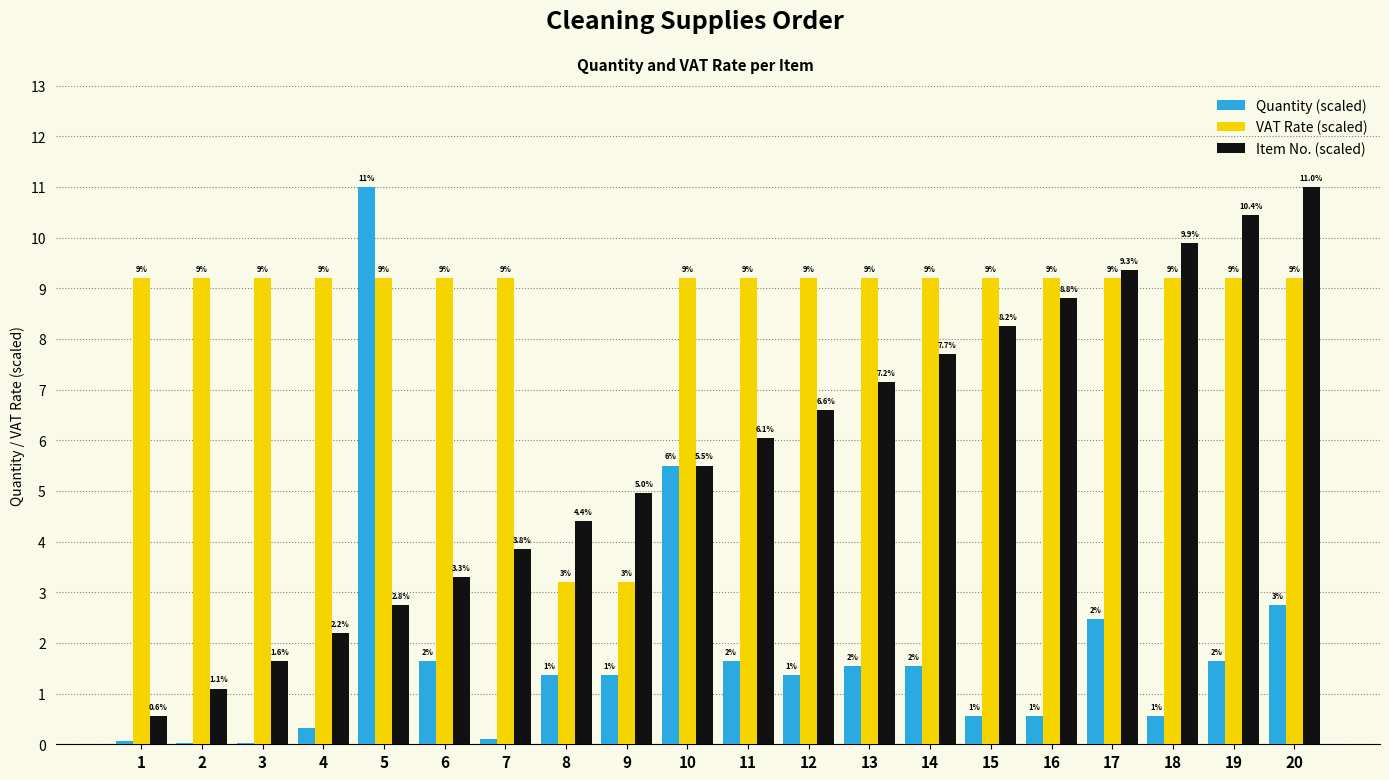

Is the value of VAT Rate (scaled) at 12 greater than the value of Item No. (scaled) at 13?

Yes